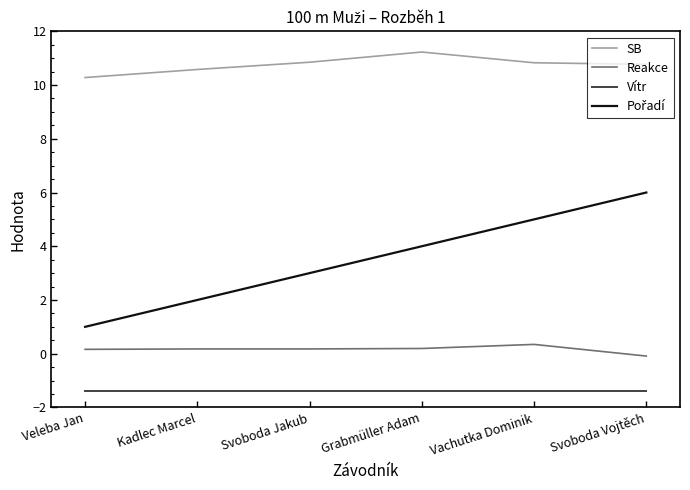

The value of Vítr at Grabmüller Adam is -1.4. True or false?

True